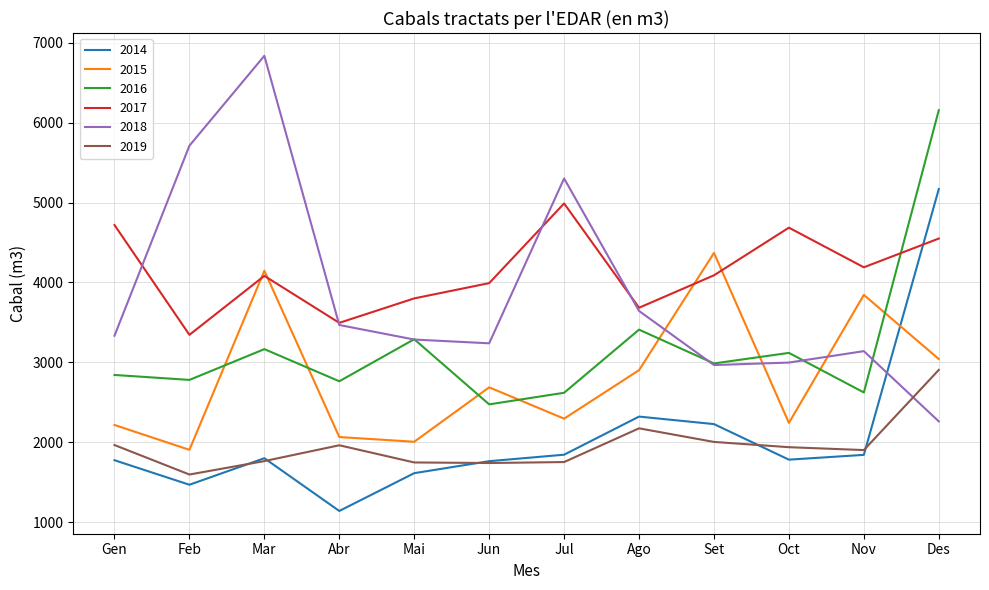

Where is the first local maximum for 2016?

Mar